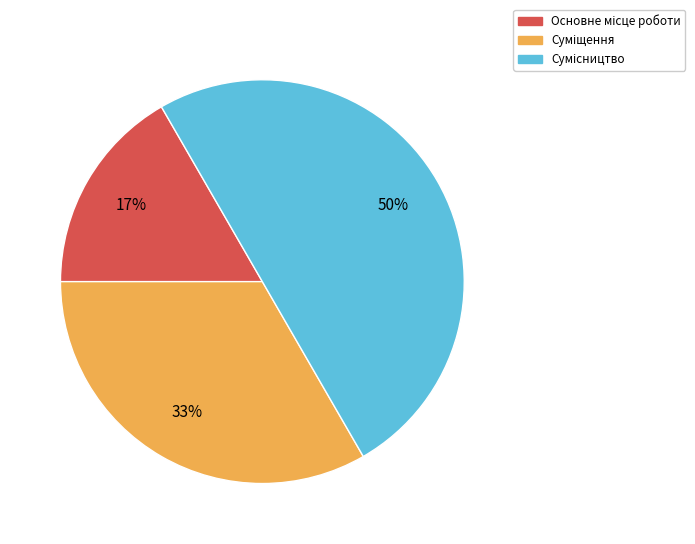

To the nearest percent, what is the average slice percentage?

33%